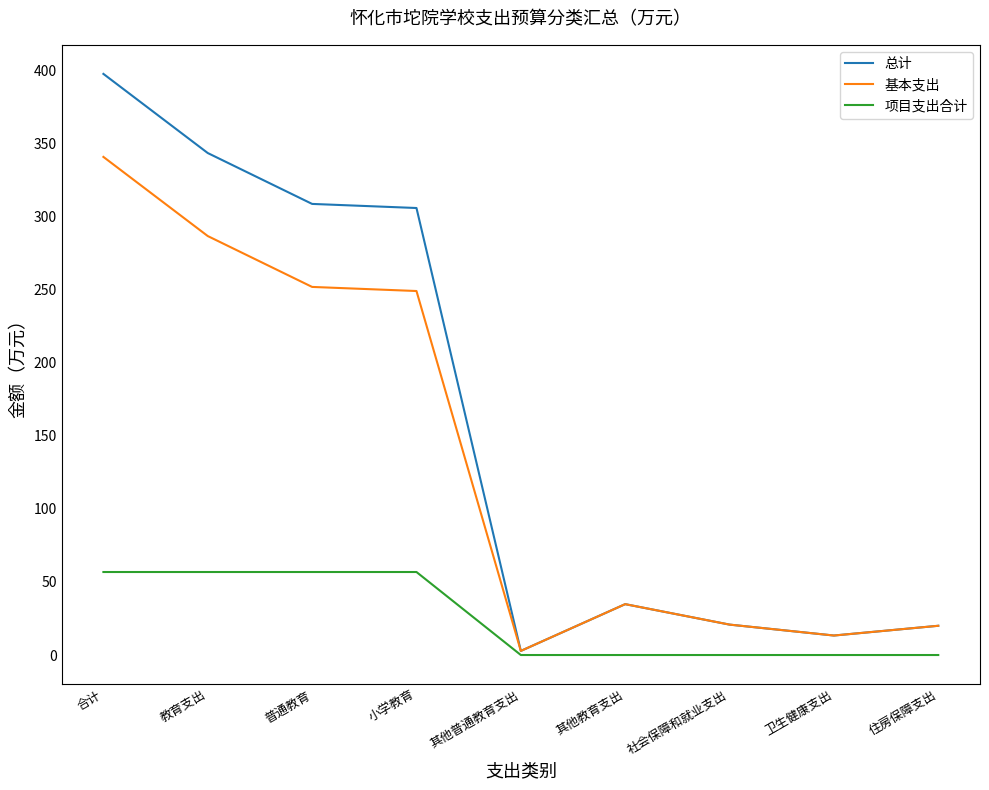

What is the spread (max minus min) of values at 其他普通教育支出?

2.8